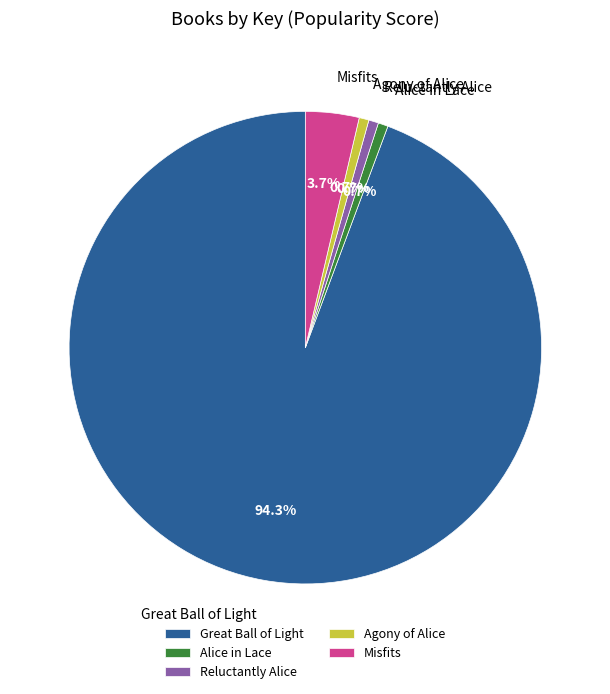

Approximately how many times larger is the value at Agony of Alice compared to Reluctantly Alice?

1.0